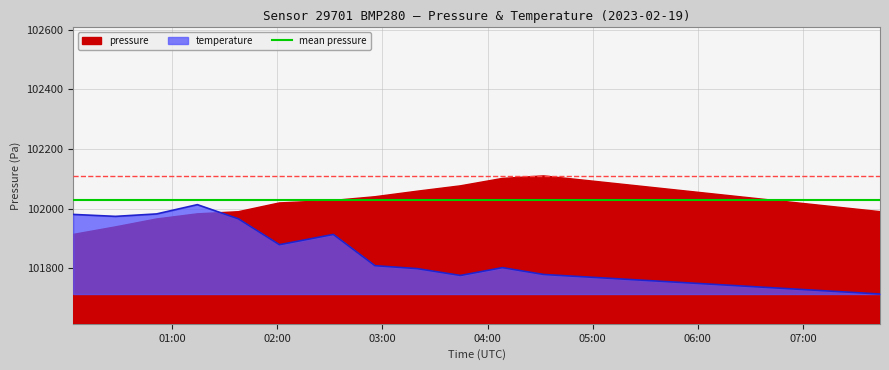

List the labels in order of value, largest first.

2023-02-19T01:14:19, 2023-02-19T00:51:03, 2023-02-19T00:03:27, 2023-02-19T00:27:36, 2023-02-19T01:37:44, 2023-02-19T02:31:57, 2023-02-19T02:01:10, 2023-02-19T02:55:42, 2023-02-19T04:08:25, 2023-02-19T03:19:50, 2023-02-19T04:32:00, 2023-02-19T03:44:29, 2023-02-19T04:56:00, 2023-02-19T05:20:00, 2023-02-19T05:44:00, 2023-02-19T06:08:00, 2023-02-19T06:32:00, 2023-02-19T06:56:00, 2023-02-19T07:20:00, 2023-02-19T07:44:00